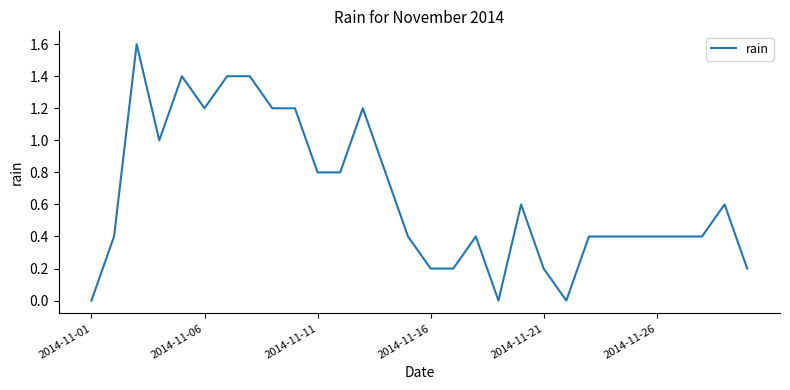

Does the chart have visible grid lines?

No